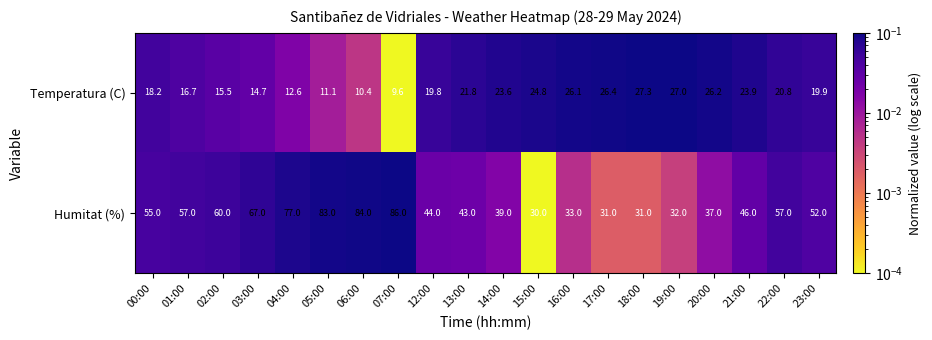

Which series has the largest range (max minus min)?

Humitat (%)